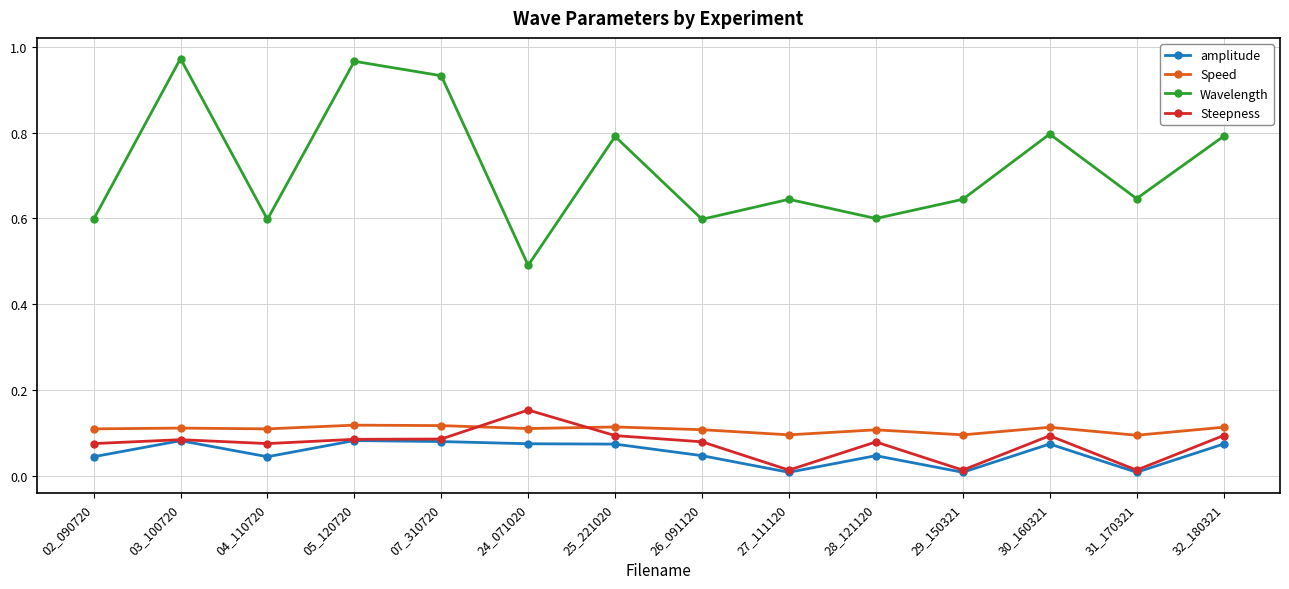

True or false: Speed and amplitude intersect in this chart.

False